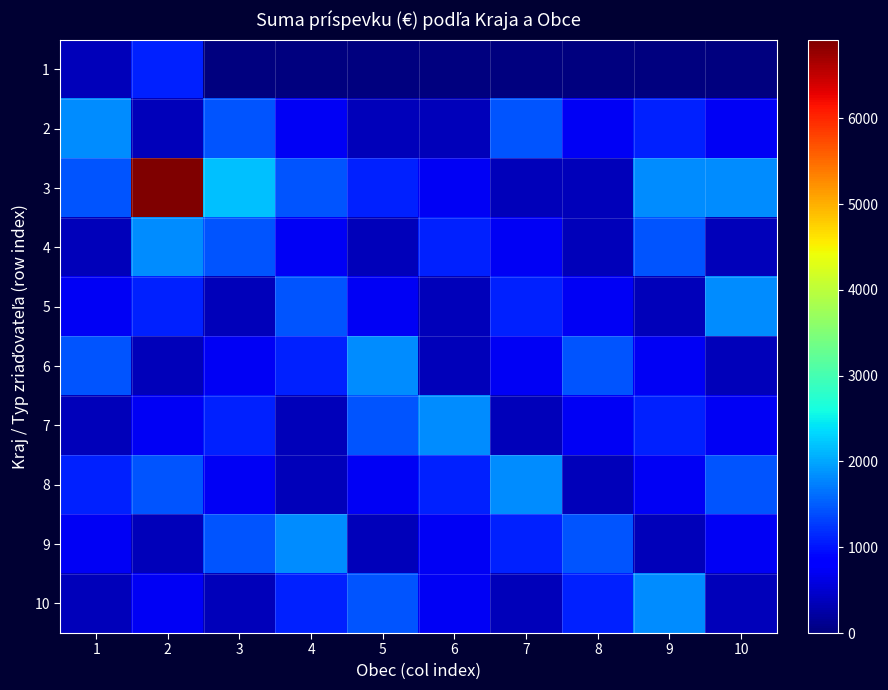

Rank the series by their maximum value, from lowest to highest.

1, 2, 4, 5, 6, 7, 8, 9, 10, 3